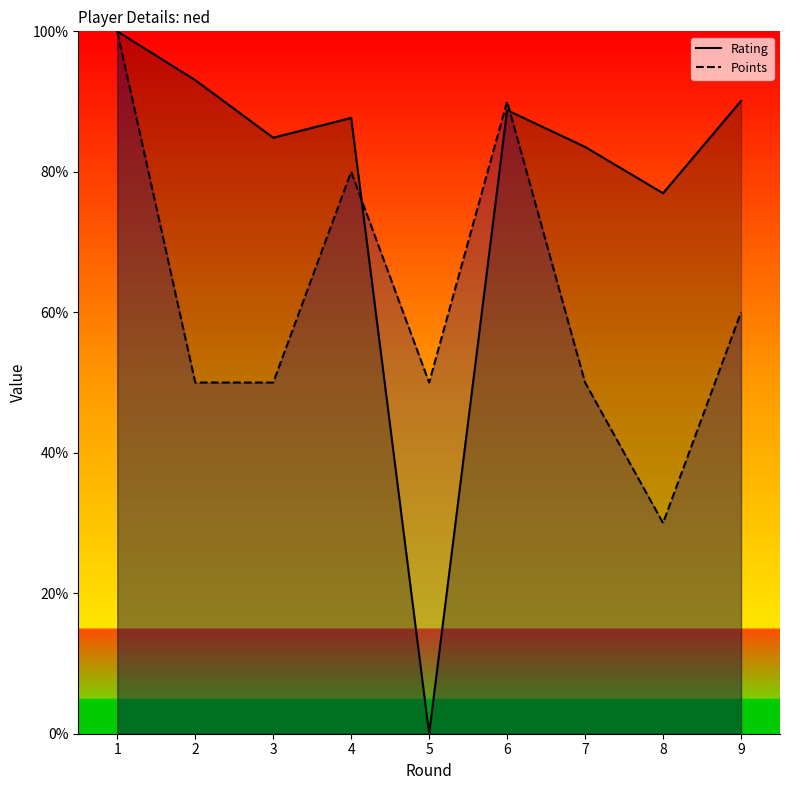

True or false: Points has more than 0 points higher than both neighbors.

True